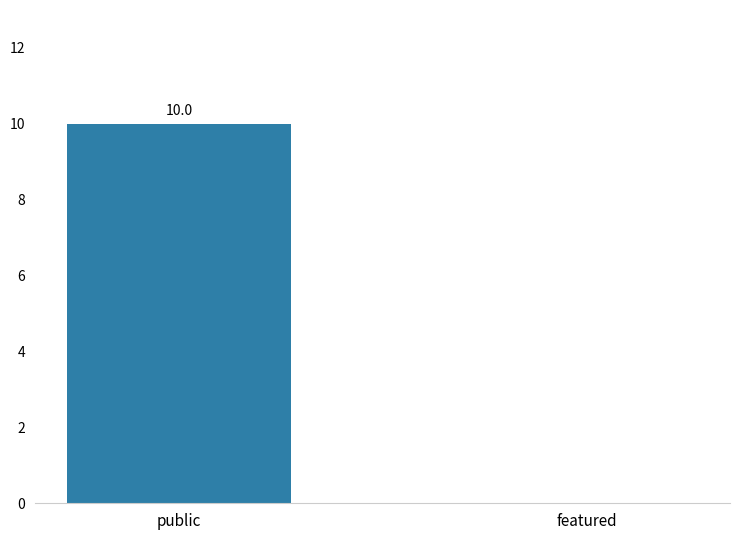

How many categories are shown in the chart?

2